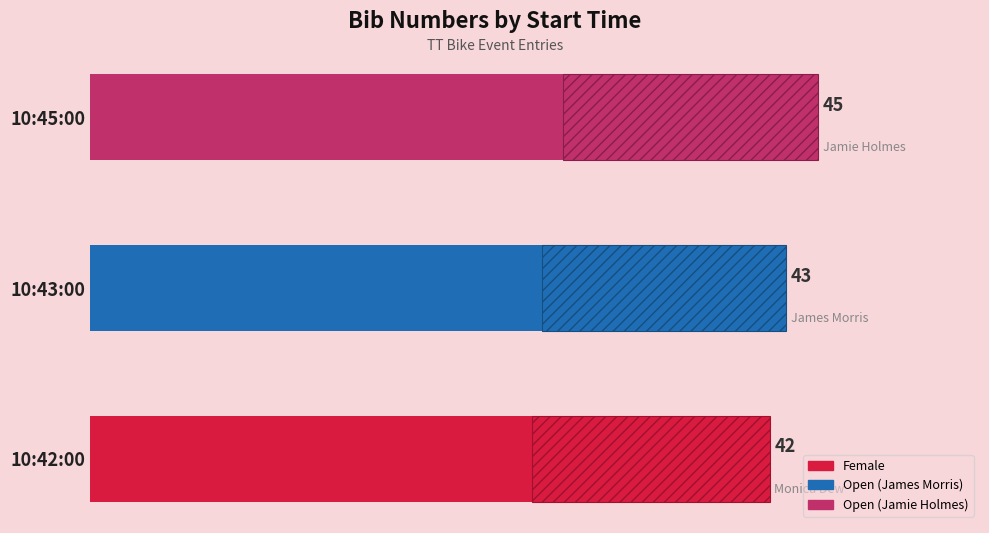

What is the minimum value shown in the chart?

42